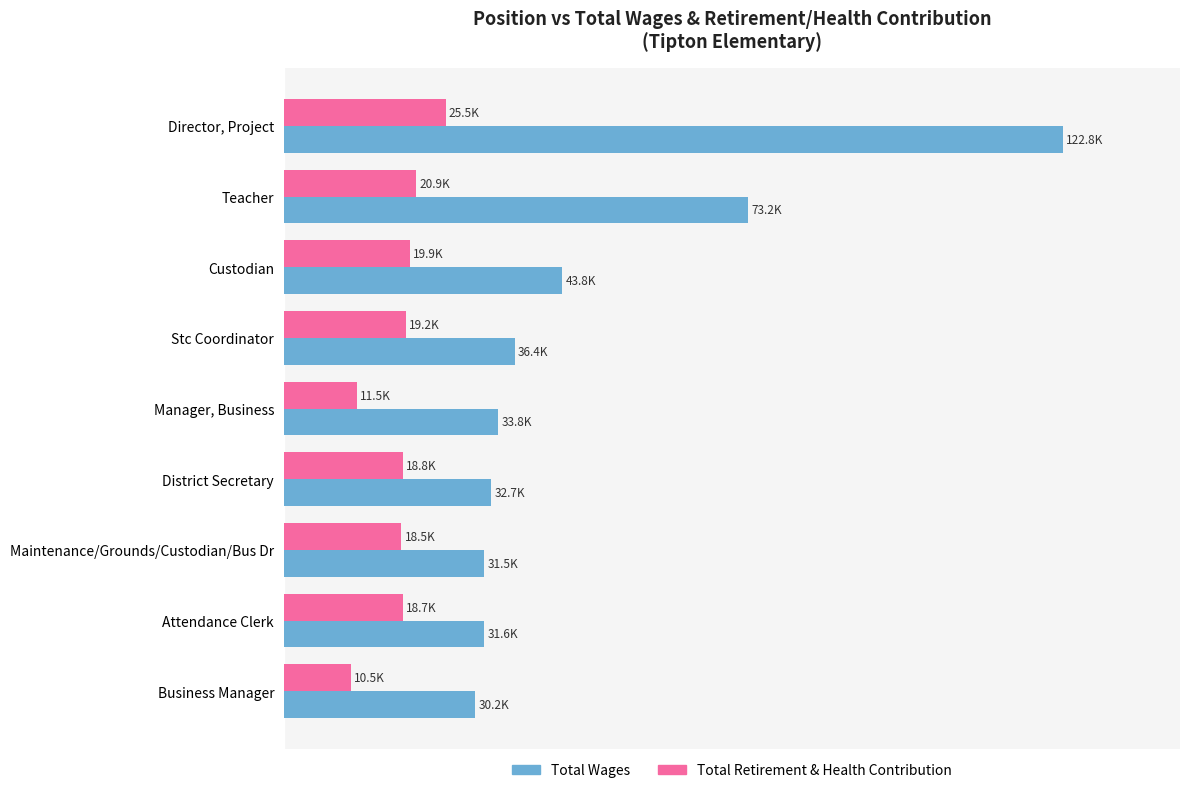

What are all the series names shown in the legend?

Total Wages, Total Retirement & Health Contribution